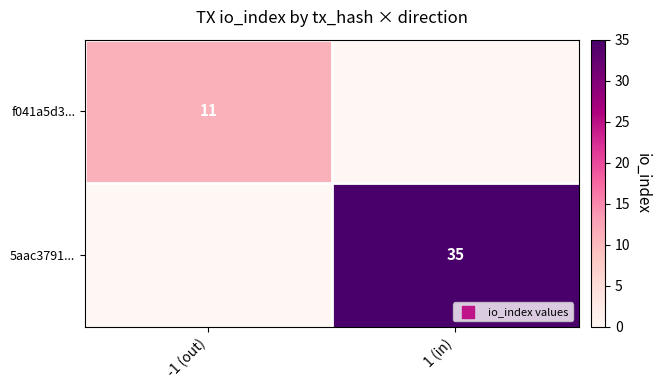

At which category is the sum across all series the highest?

1 (in)